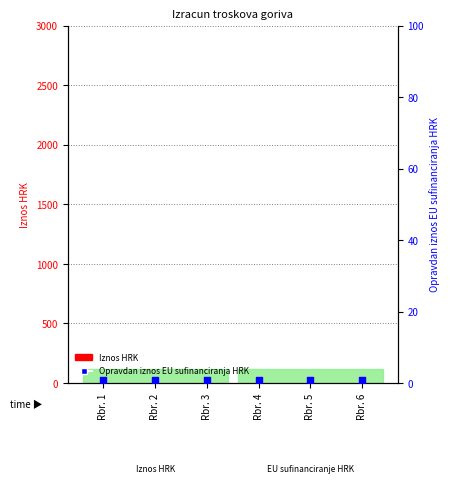

Is the value of Opravdan iznos EU sufinanciranja HRK at Rbr. 5 greater than the value of Iznos HRK at Rbr. 2?

Yes